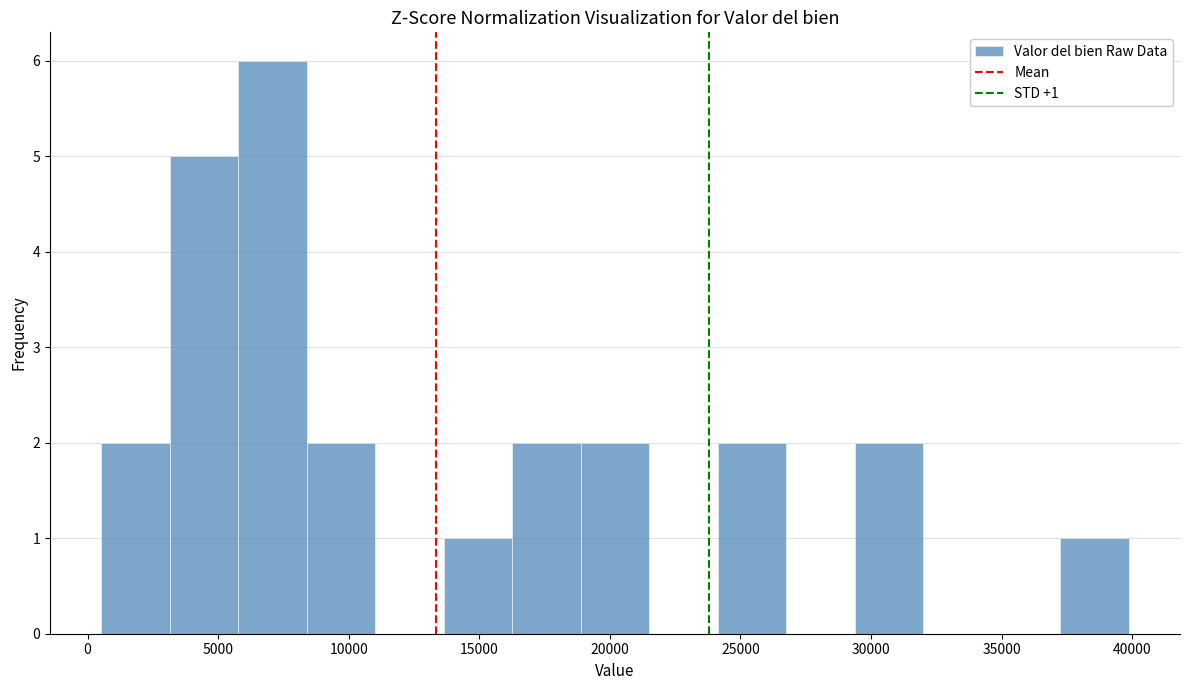

Over which range of the x-axis is the bar tallest?

6000 to 8500